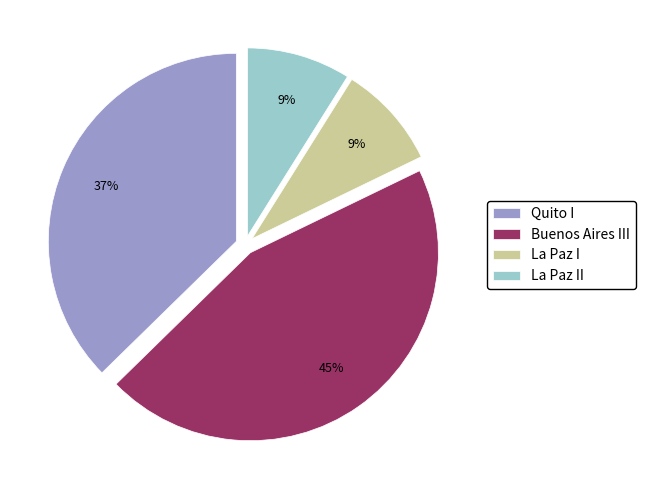

How many segments does this pie chart have?

4